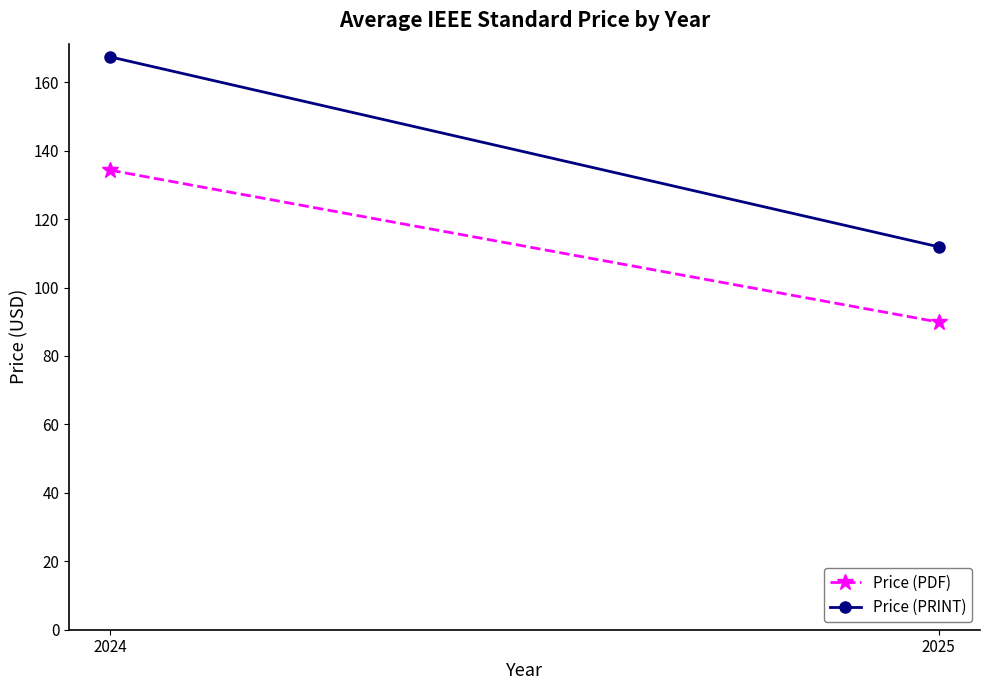

The Price (PDF) series shows 51.7 at 2025. True or false?

False